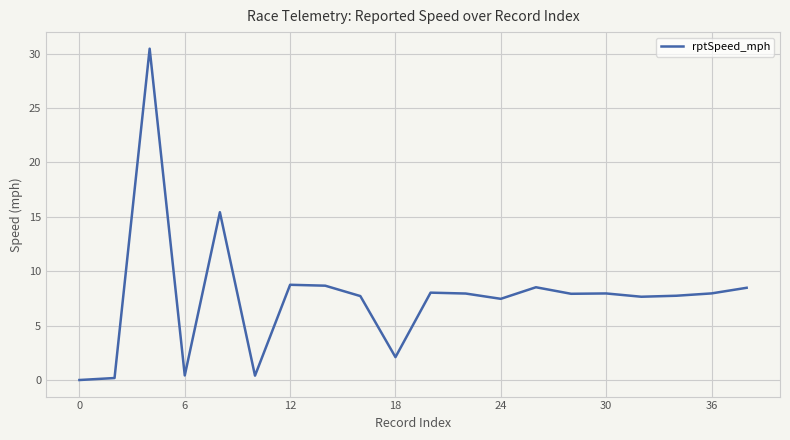

How many positive values are there?

19